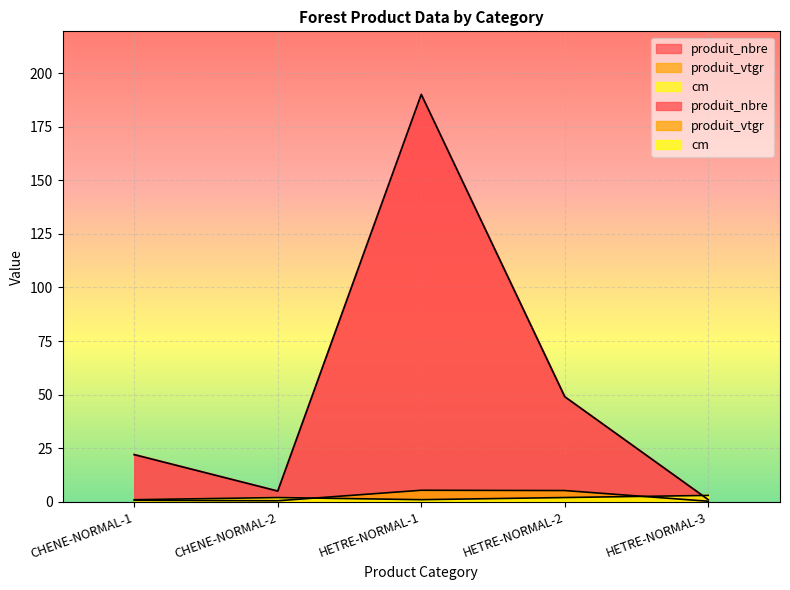

What is the sum of all produit_vtgr values?

12.1